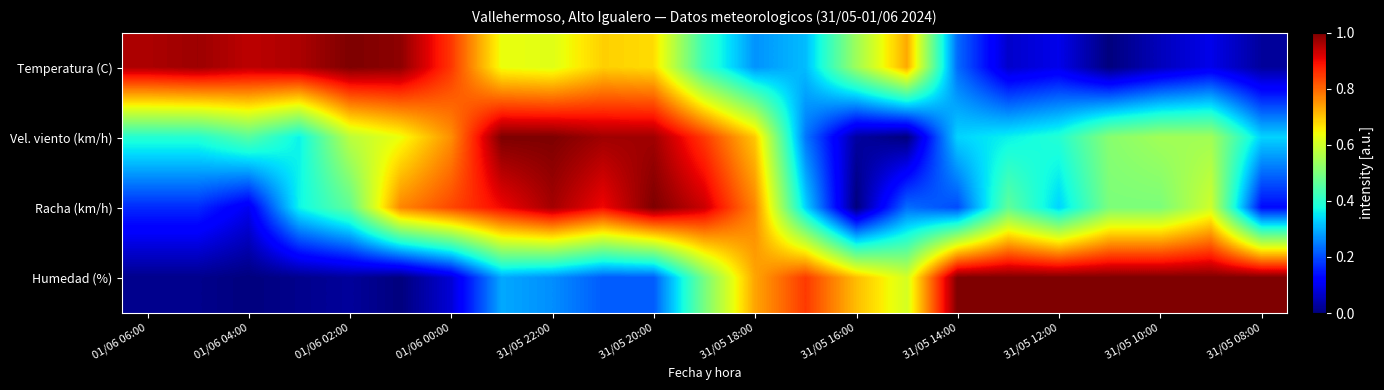

List the series in order of their peak value, lowest first.

Temperatura (C), Vel. viento (km/h), Racha (km/h), Humedad (%)